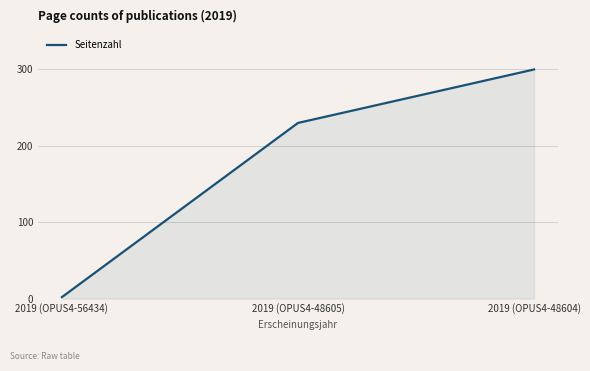

Reading left to right, transcribe all the data shown in this chart.

2019 (OPUS4-56434)=2	2019 (OPUS4-48605)=230	2019 (OPUS4-48604)=300